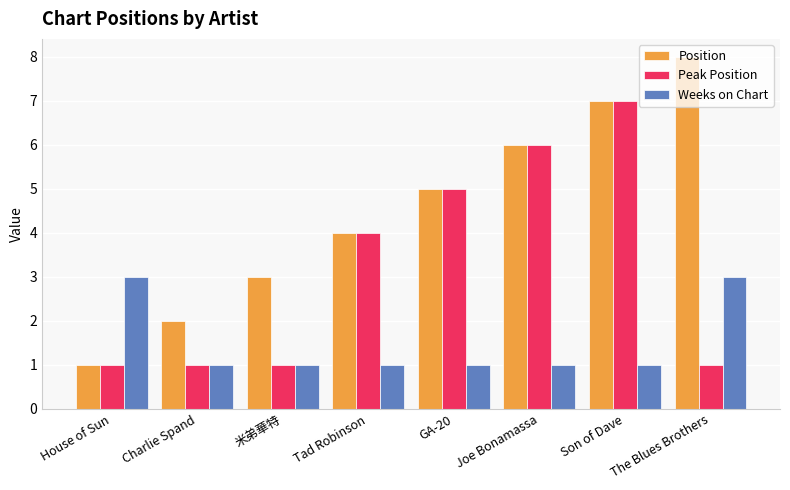

How many data points does each series have?

8